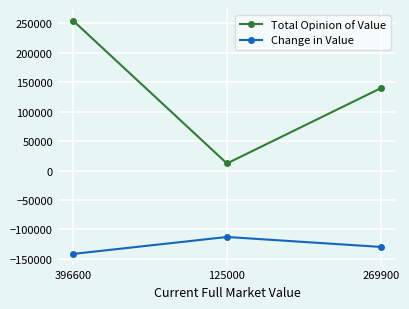

What is the difference between the maximum and second lowest values in the Change in Value series?

16900